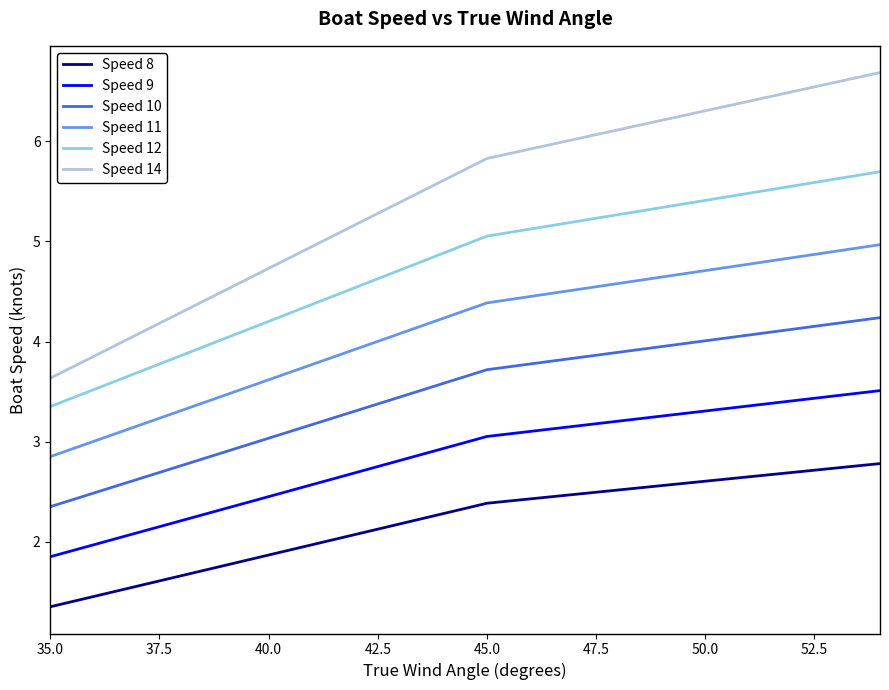

What is the difference between the maximum and minimum values in the Speed 14 series?

3.1